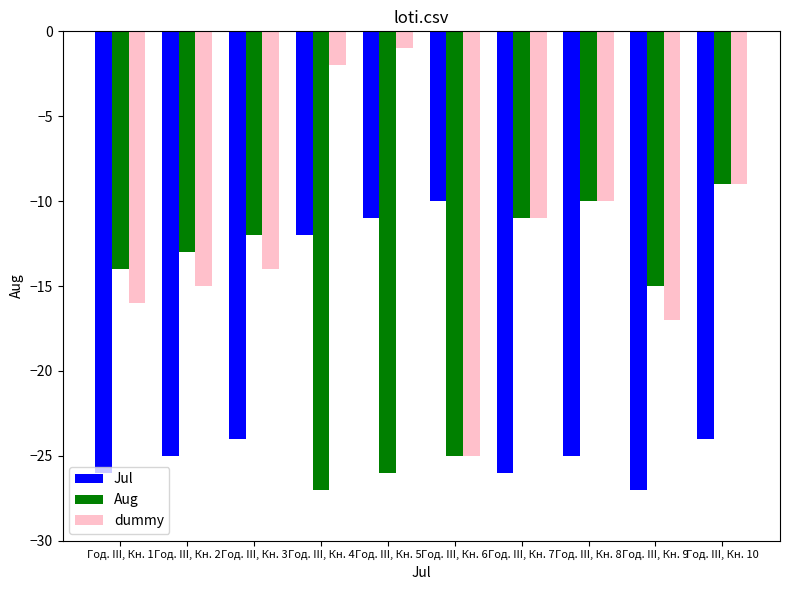

What is the average value of the dummy series?

-12